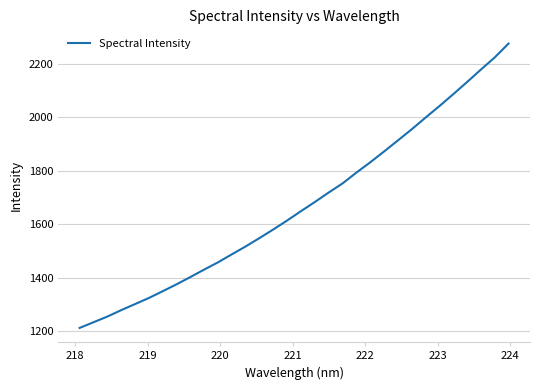

What is the smallest value displayed?

1213.1